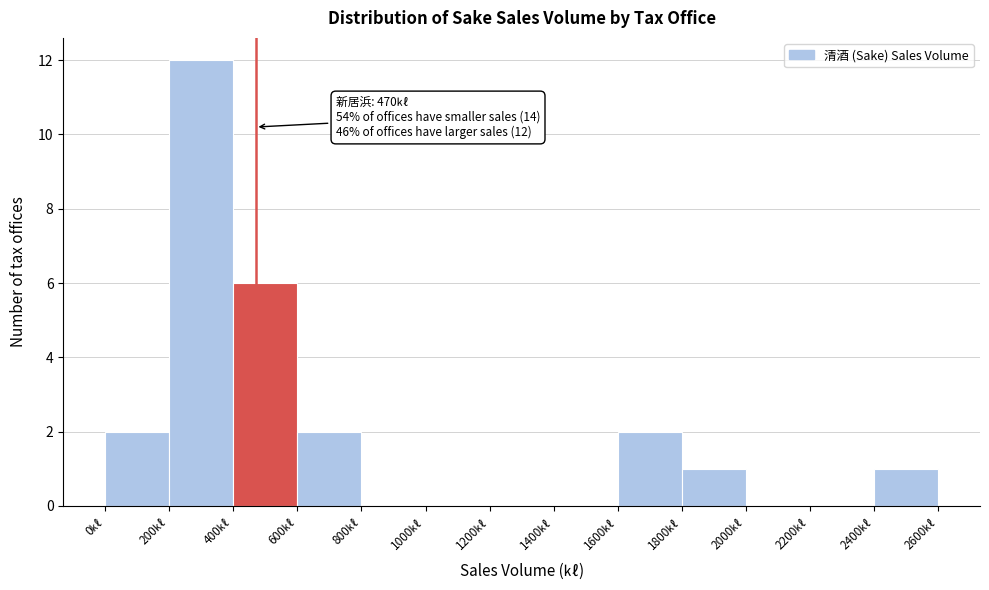

Over which range of the x-axis is the bar tallest?

200 to 400